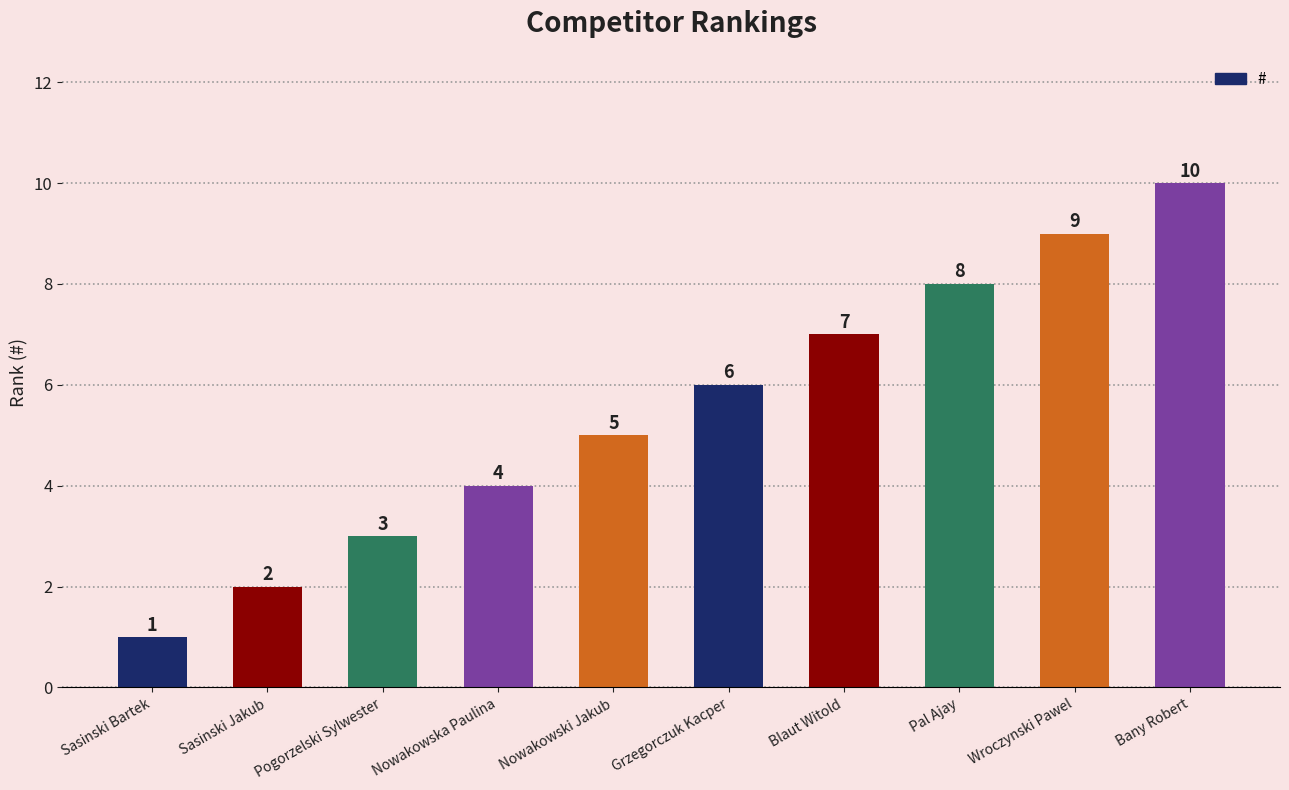

Which label corresponds to the smallest value in the chart?

Sasinski Bartek